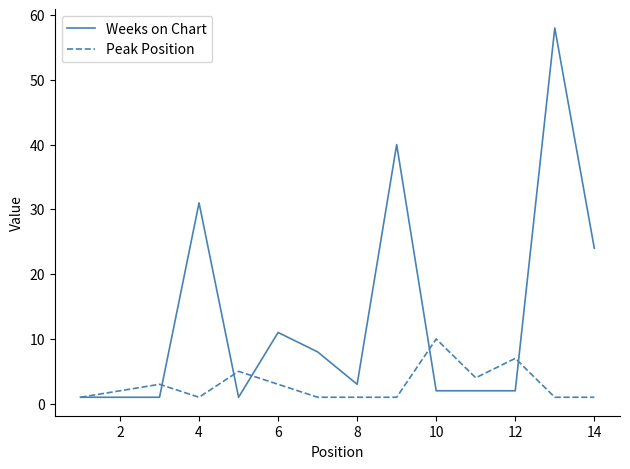

Which series has the largest total across all categories?

Weeks on Chart